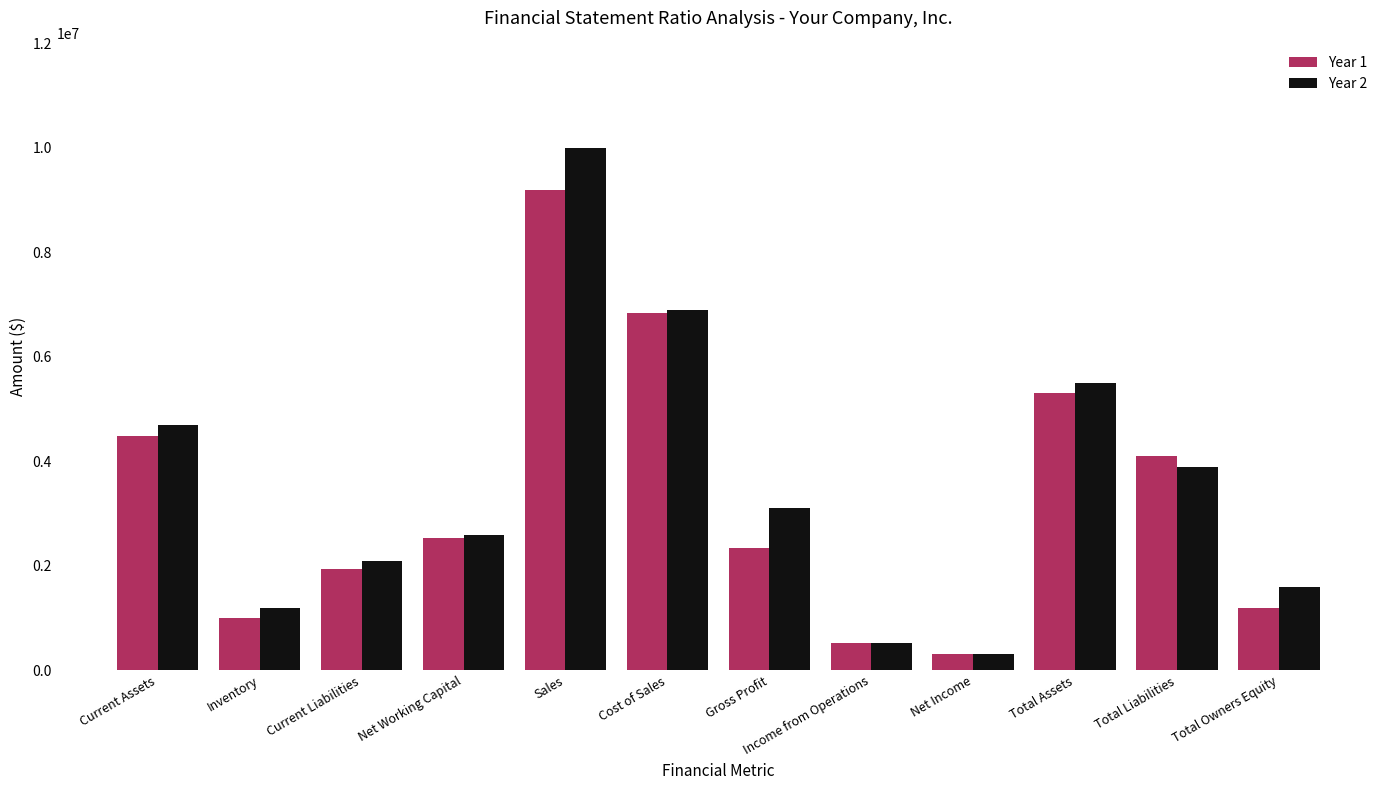

True or false: Year 2 has a value of 1743016 at Net Working Capital.

False